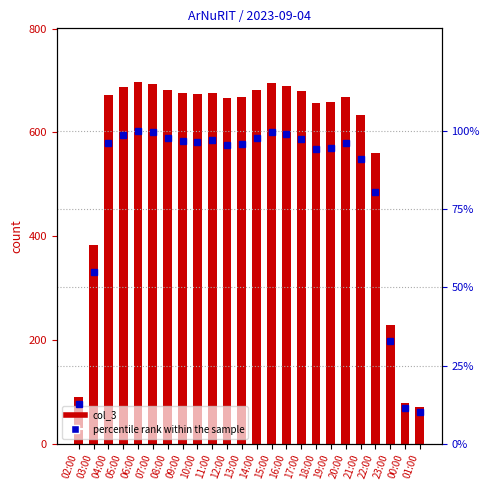

What is the approximate value of percentile rank within the sample at 14:00?

98.0